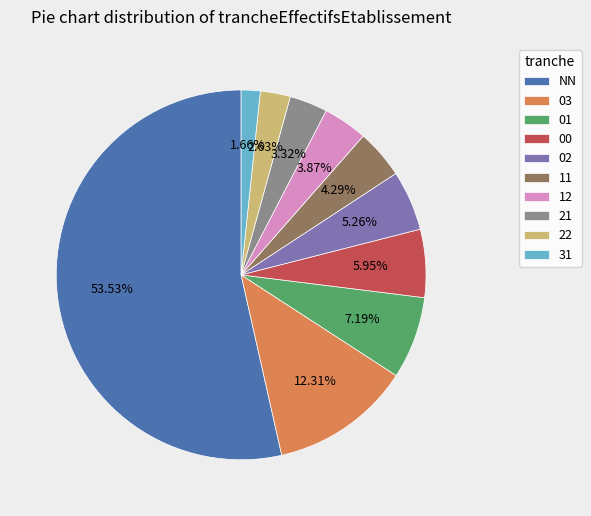

To the nearest percent, what is the difference between the 11 and 03 slice percentages?

8%